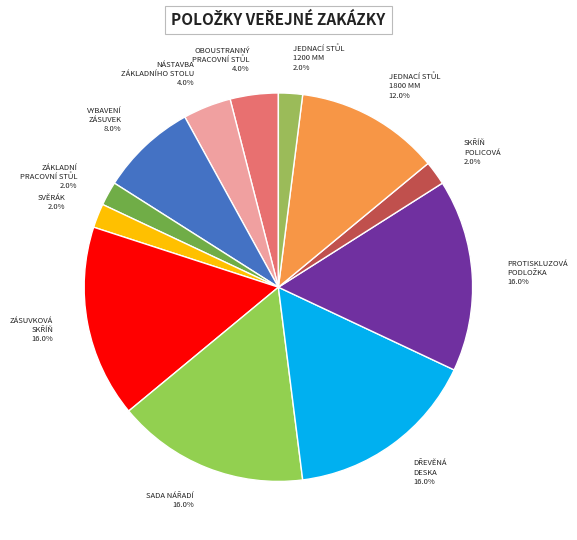

How many segments does this pie chart have?

12